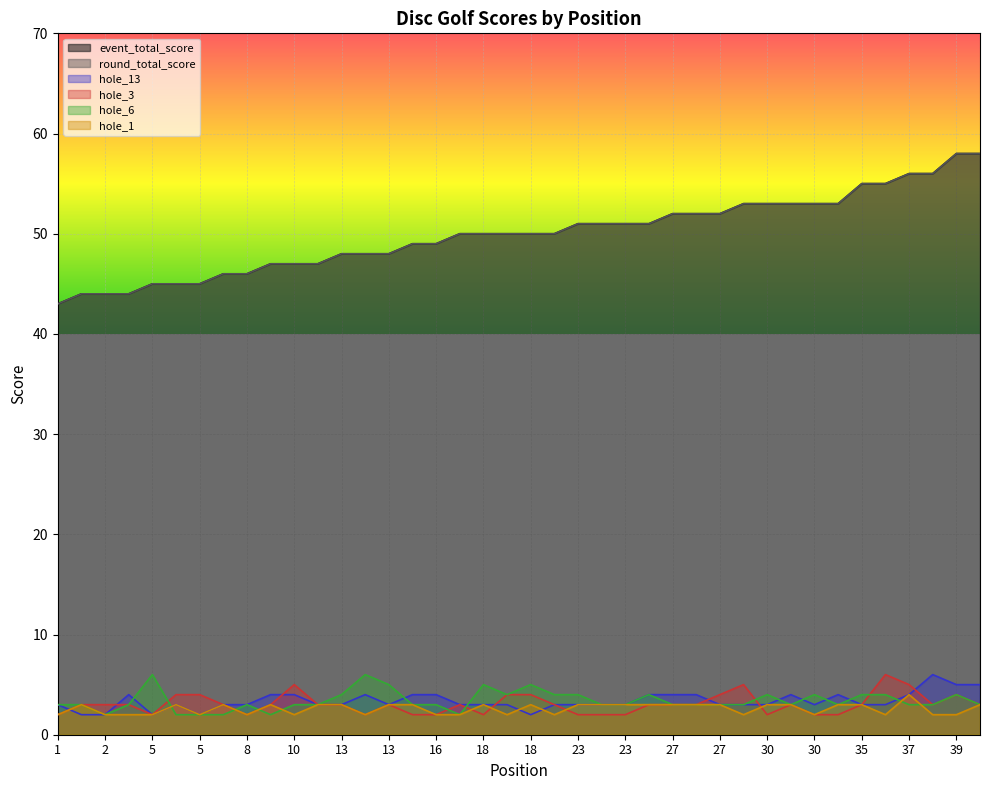

Reading left to right, what are all the values shown in this chart?

event_total_score: 43	44	44	44	45	45	45	46	46	47	47	47	48	48	48	49	49	50	50	50	50	50	51	51	51	51	52	52	52	53	53	53	53	53	55	55	56	56	58	58
round_total_score: 43	44	44	44	45	45	45	46	46	47	47	47	48	48	48	49	49	50	50	50	50	50	51	51	51	51	52	52	52	53	53	53	53	53	55	55	56	56	58	58
hole_13: 3	2	2	4	2	3	2	3	3	4	4	3	3	4	3	4	4	3	3	3	2	3	3	3	3	4	4	4	3	3	3	4	3	4	3	3	4	6	5	5
hole_3: 2	3	3	3	2	4	4	3	2	3	5	3	3	2	3	2	2	3	2	4	4	3	2	2	2	3	3	3	4	5	2	3	2	2	3	6	5	3	4	3
hole_6: 3	3	2	3	6	2	2	2	3	2	3	3	4	6	5	3	3	2	5	4	5	4	4	3	3	4	3	3	3	3	4	3	4	3	4	4	3	3	4	3
hole_1: 2	3	2	2	2	3	2	3	2	3	2	3	3	2	3	3	2	2	3	2	3	2	3	3	3	3	3	3	3	2	3	3	2	3	3	2	4	2	2	3